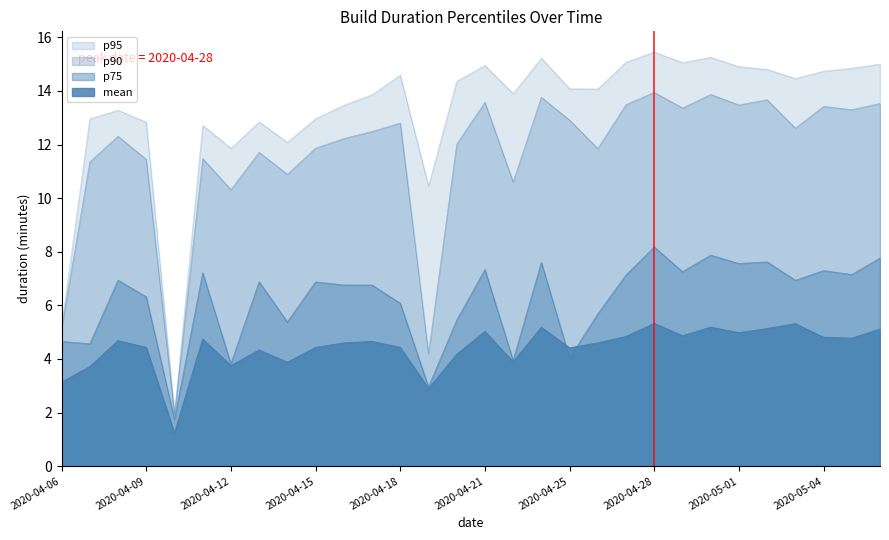

Is it true that p75 equals 1.5 at 2020-04-16?

False